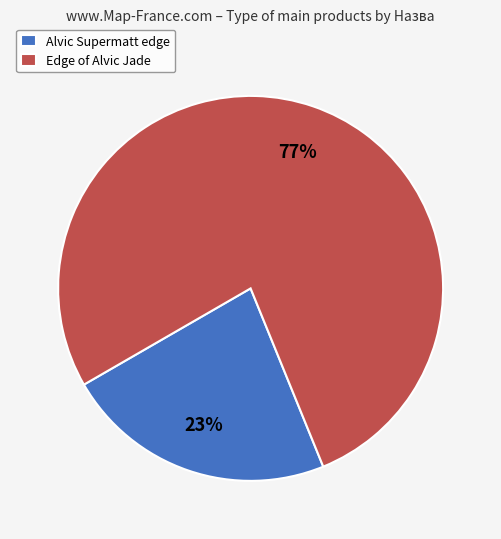

Is it true that Edge of Alvic Jade is 64% of the pie?

False